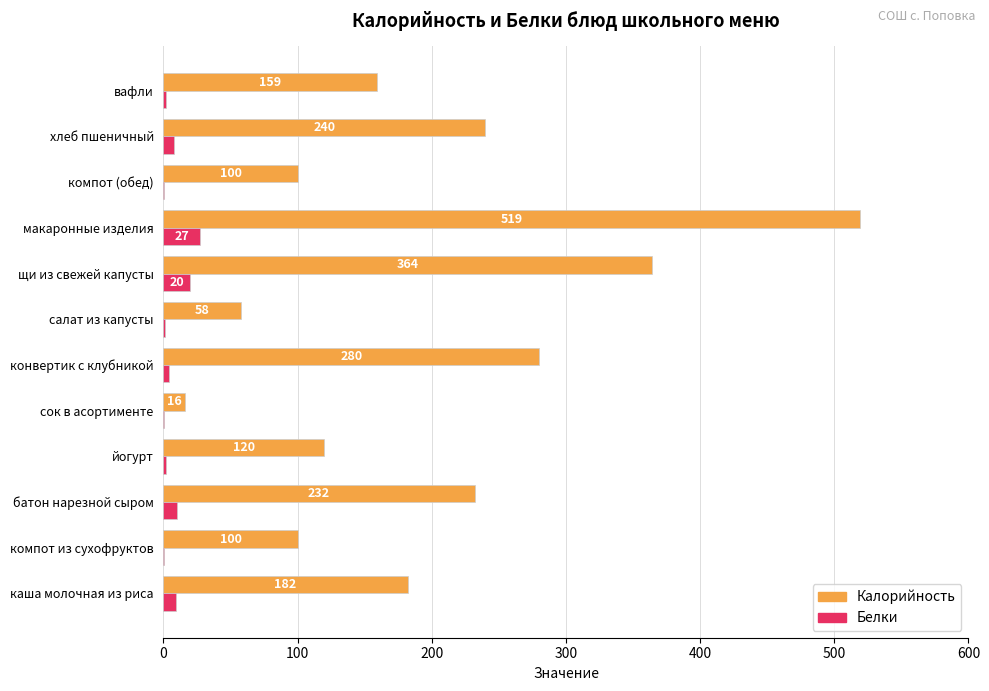

Which series changed the most between йогурт and компот (обед)?

Калорийность